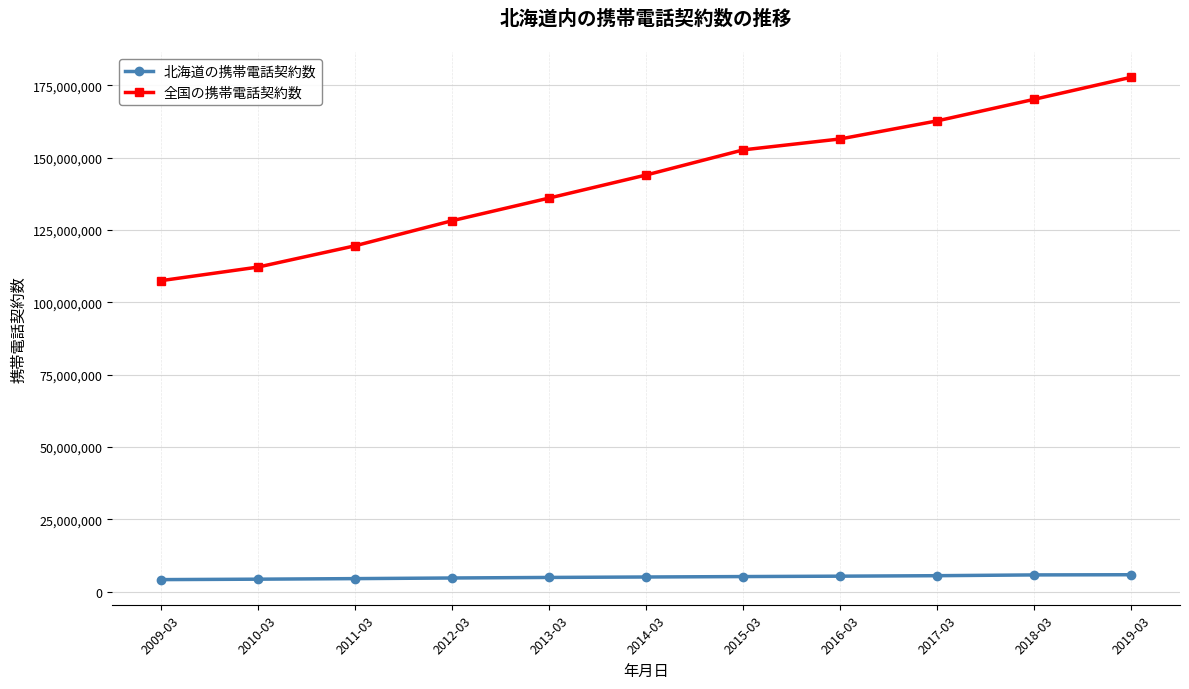

What is the label of the 10th point from the left?

2018-03